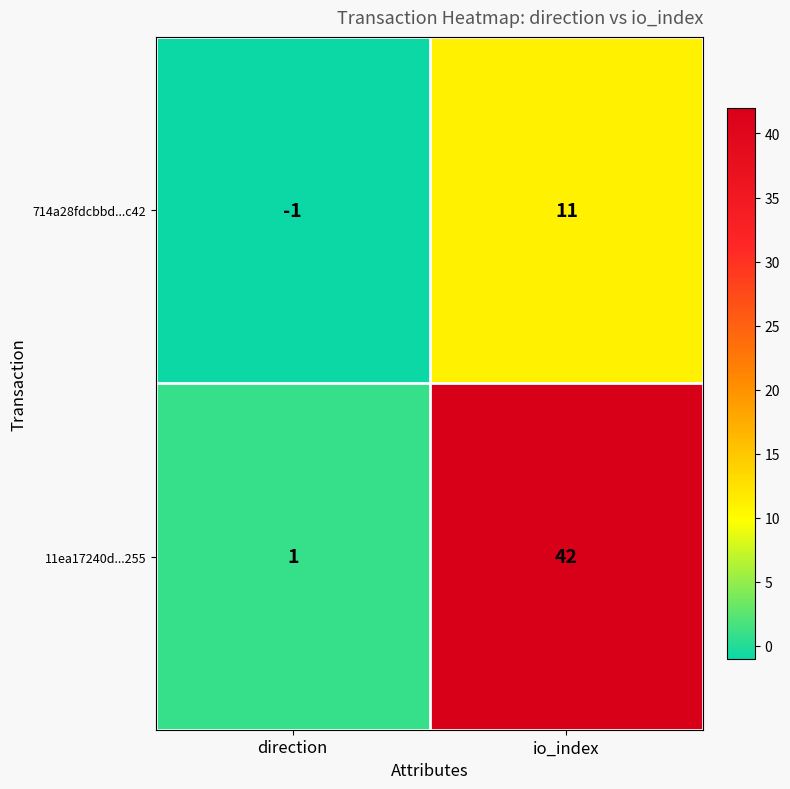

What is the average value of the 11ea17240d...255 series?

22